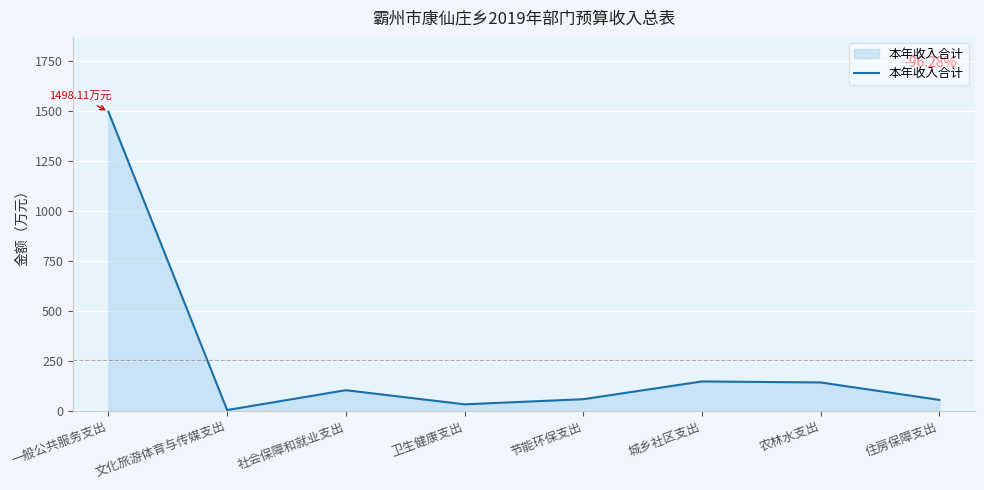

Read the value at 一般公共服务支出.

1498.1